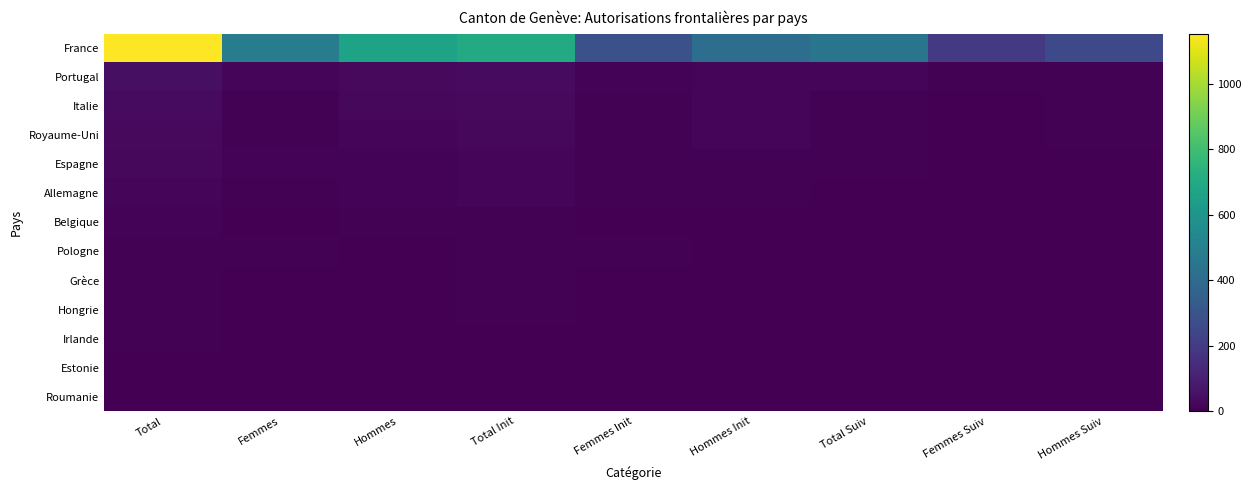

What is the greatest value displayed?

1153